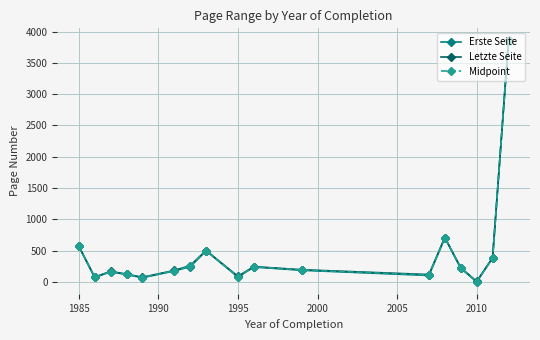

How many interior local valleys does the Letzte Seite series have?

5